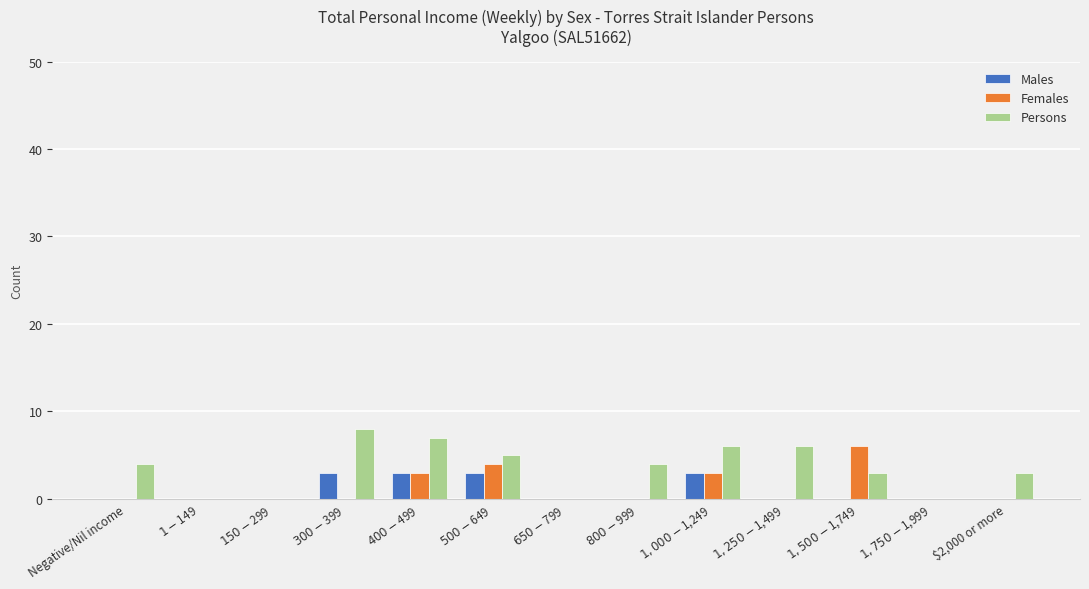

Reading right to left, list all the values displayed in this chart.

Males: 0	0	0	0	3	0	0	3	3	3	0	0	0
Females: 0	0	6	0	3	0	0	4	3	0	0	0	0
Persons: 3	0	3	6	6	4	0	5	7	8	0	0	4